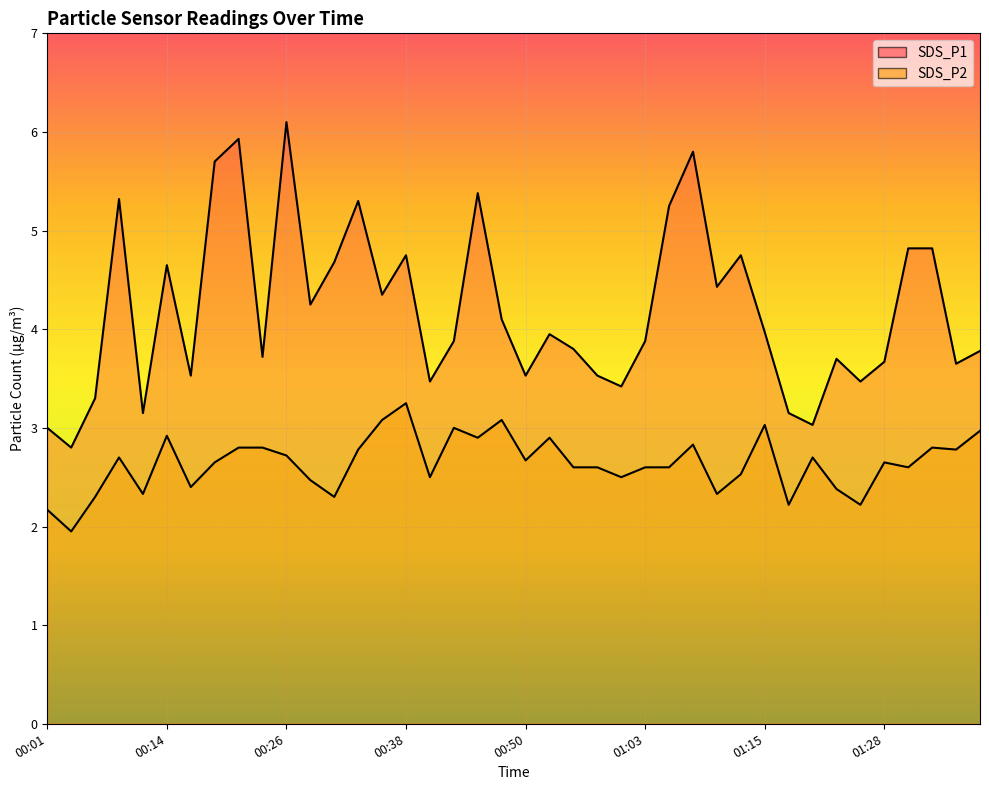

Does the chart display data point markers on the line(s)?

No